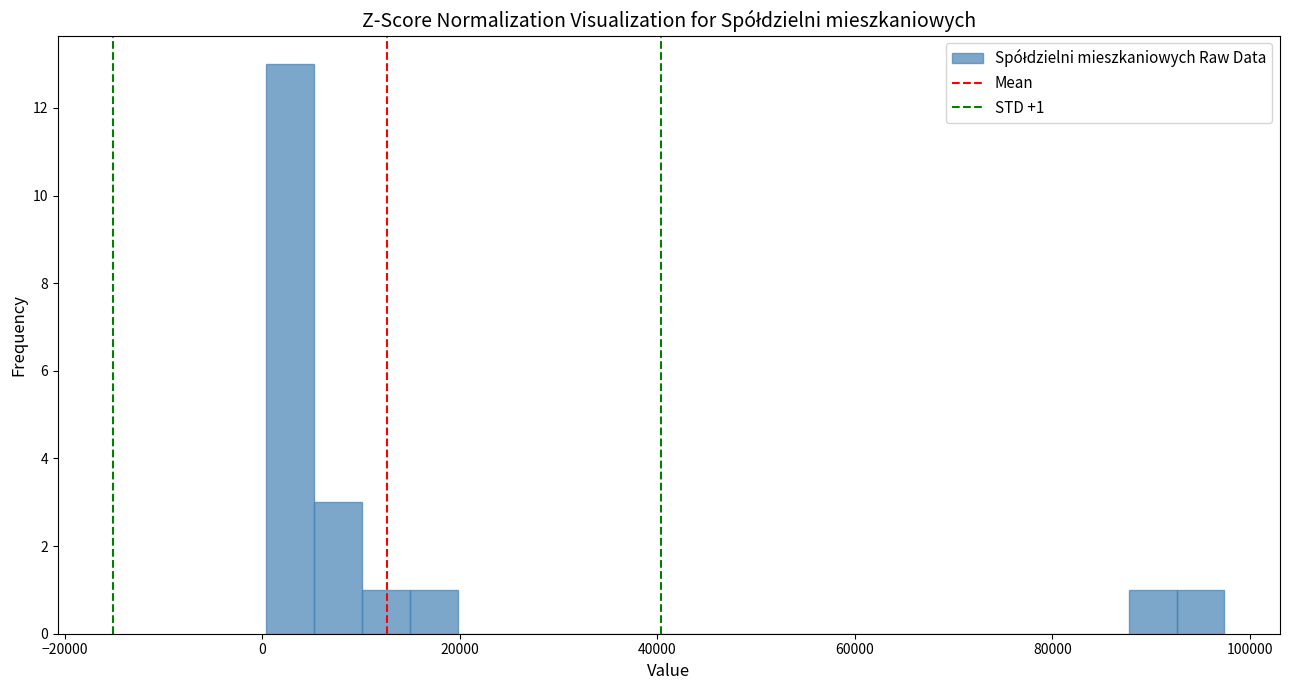

Around what value on the x-axis is the tallest bar? Give the approximate position of its centre, as read against the axis.

2000